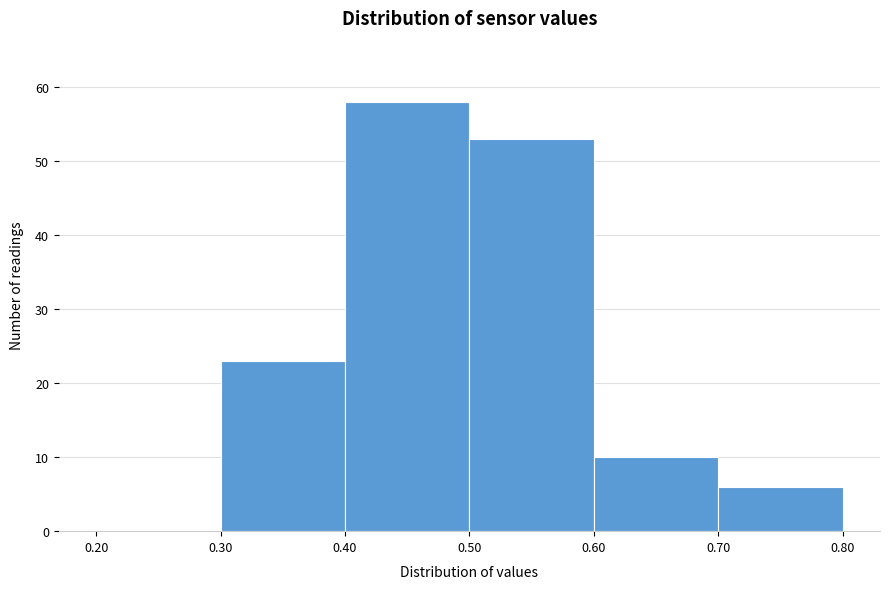

Reading left to right, transcribe this chart: for each bar, give the range it covers on the x-axis and its height. The values are not printed on the chart, so give them approximately, as read against the axis.

0.20 to 0.30: 0
0.30 to 0.40: 23
0.40 to 0.50: 58
0.50 to 0.60: 53
0.60 to 0.70: 10
0.70 to 0.80: 6